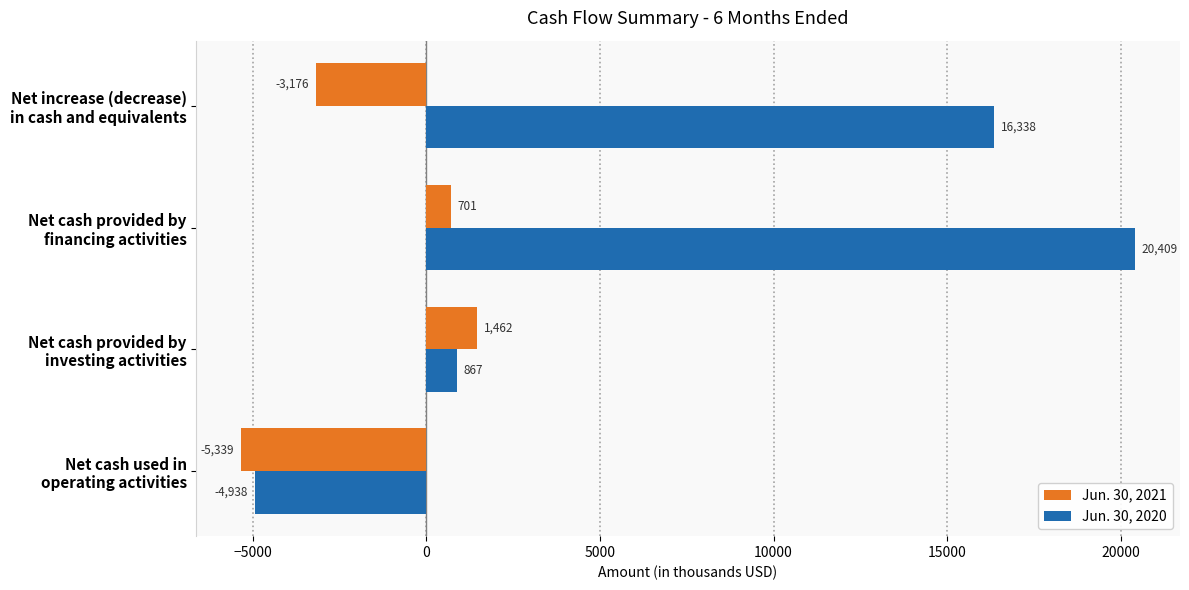

What is the average value of the Jun. 30, 2021 series?

-1588